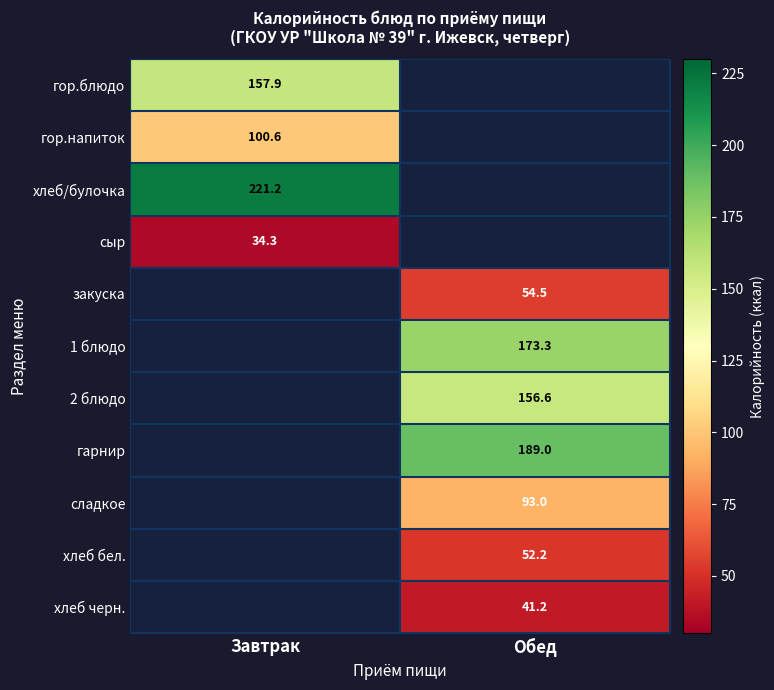

Which has a higher value, Обед or Завтрак?

Завтрак